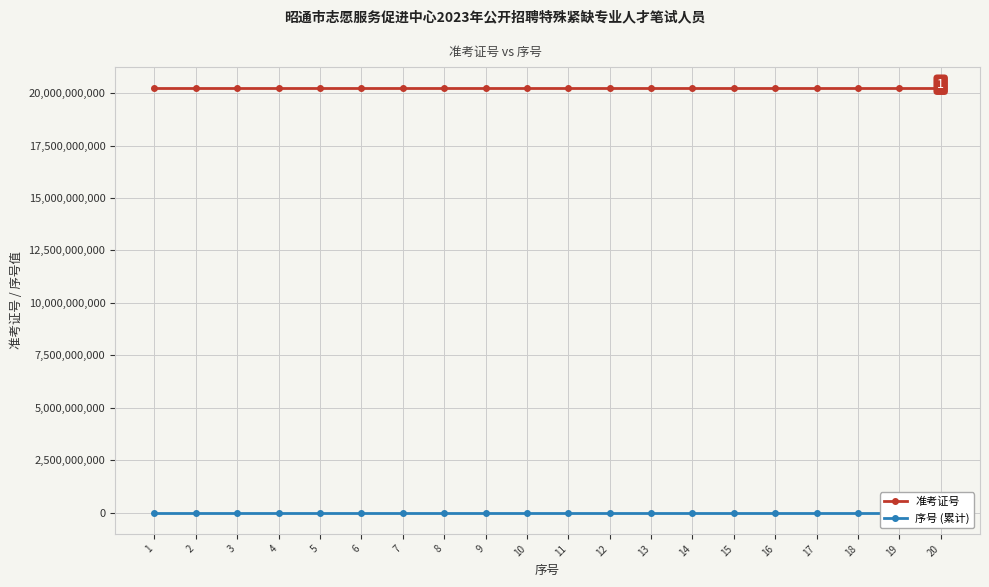

What is the value of the 序号 (累计) point at the 5th from the left?

5